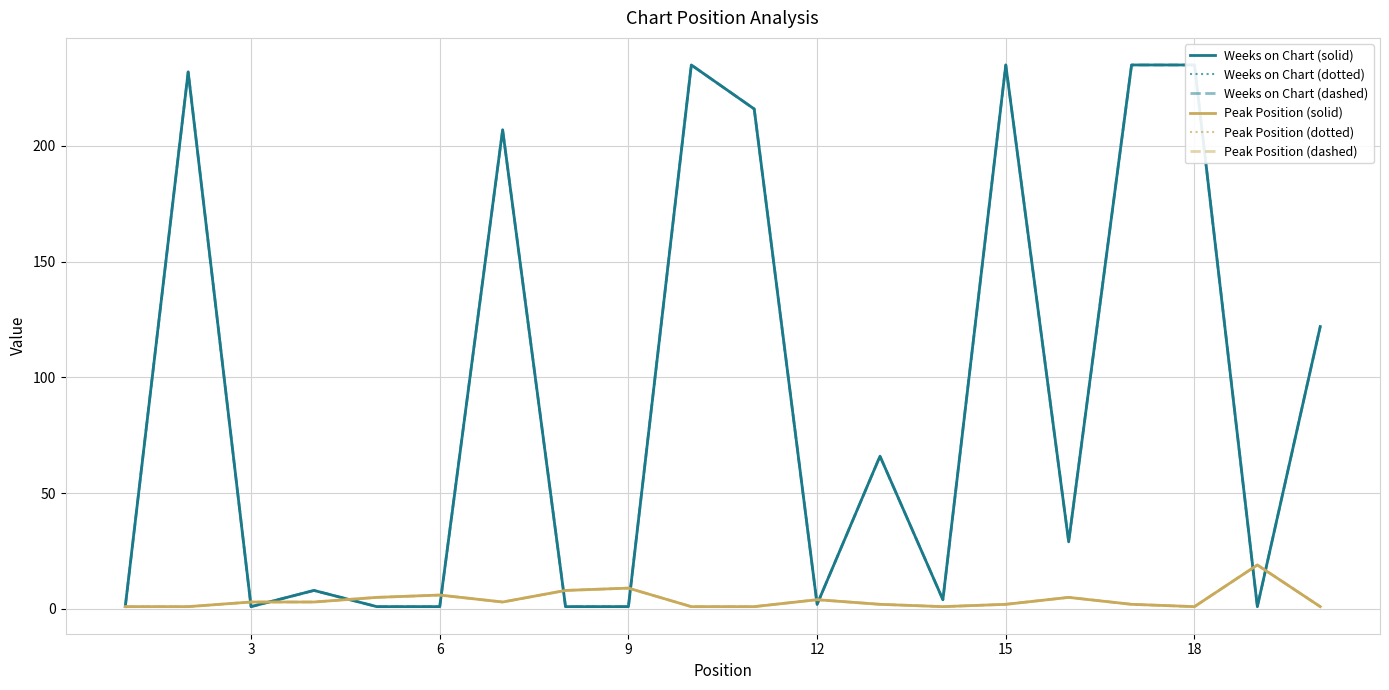

True or false: Weeks on Chart (dotted) has a value of 405 at 16.

False